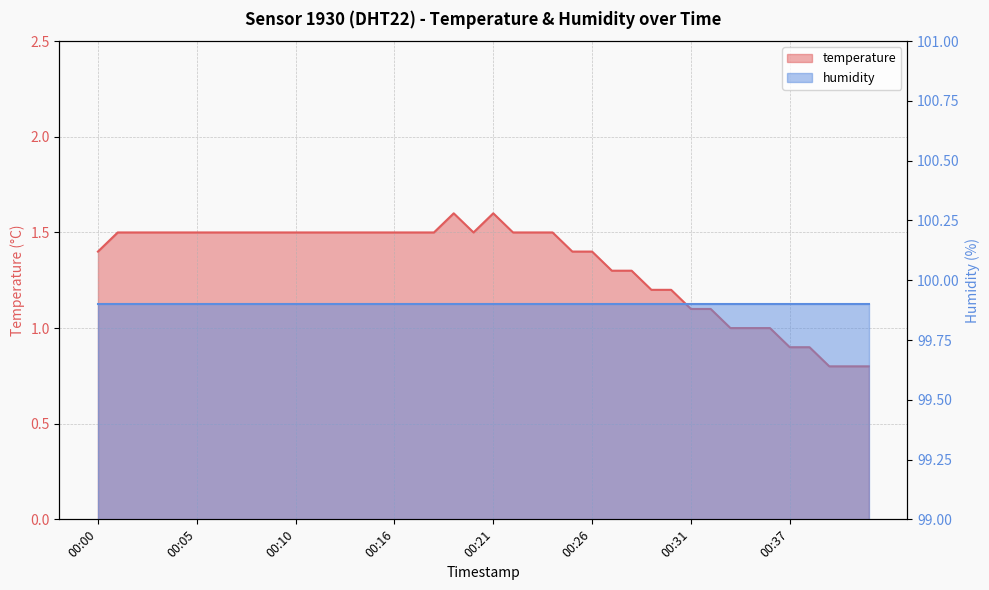

The value at 00:11 is 2.2. True or false?

False